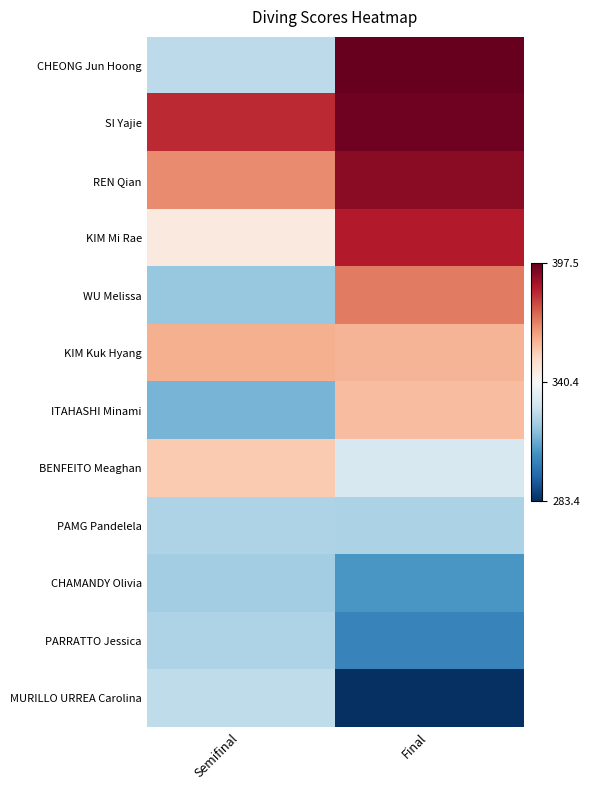

At how many categories does at least one series exceed 289?

2